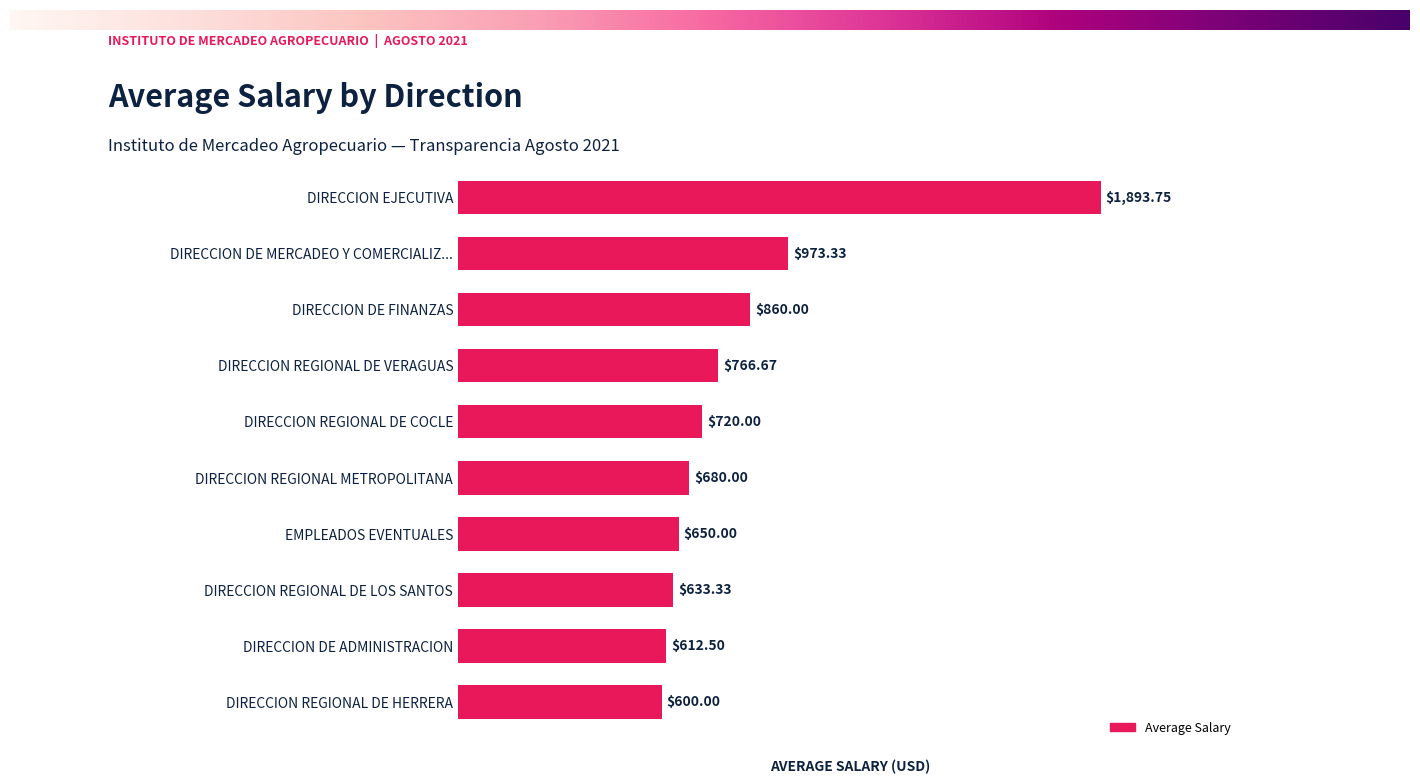

Is it true that the value at EMPLEADOS EVENTUALES is 449.0?

False